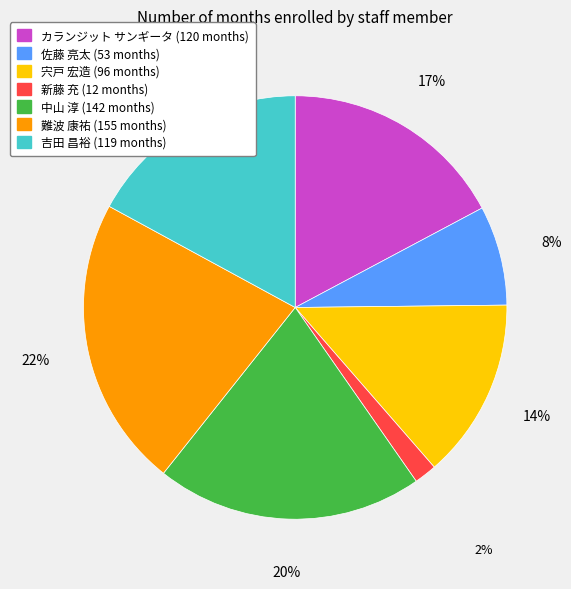

Does カランジット サンギータ account for over 50% of the chart?

No